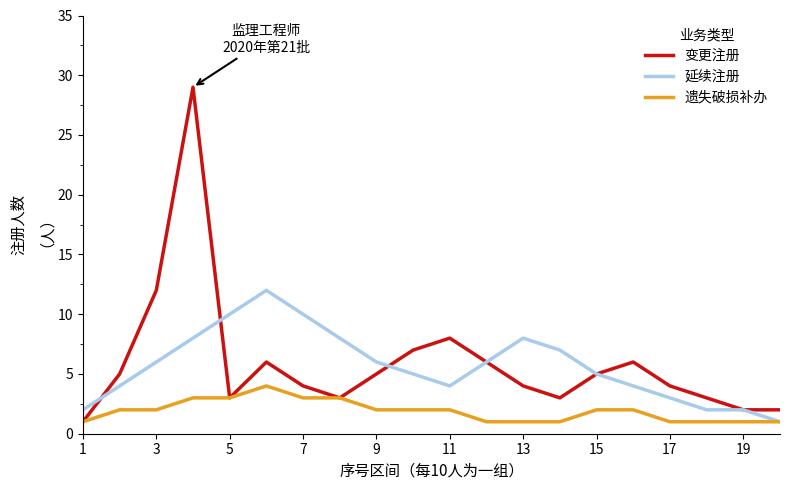

Which series has the widest spread of values?

变更注册